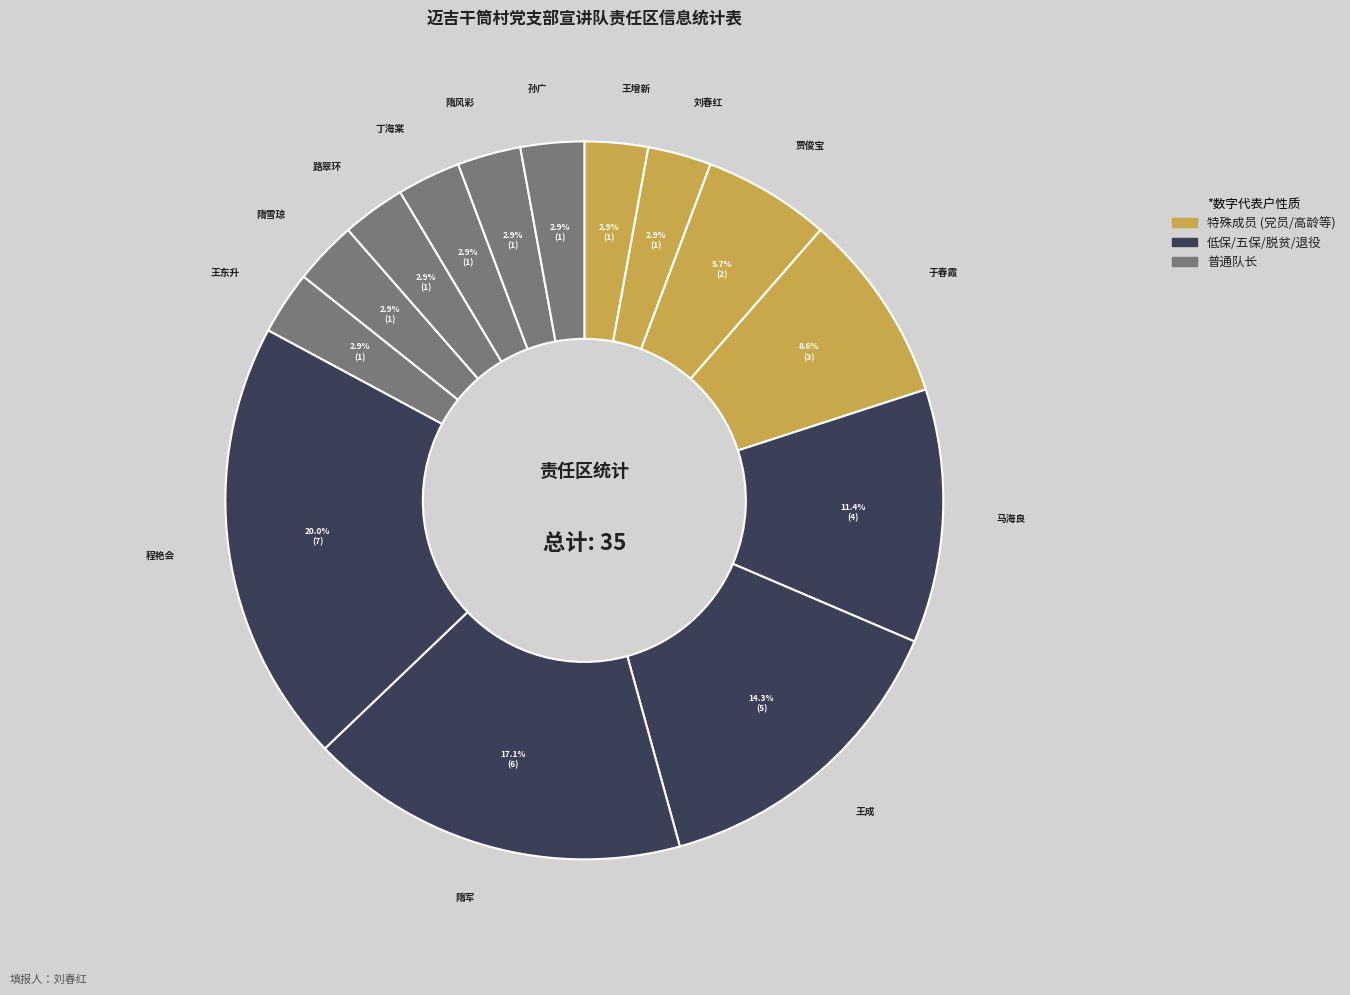

To the nearest percent, what is the difference between the largest and smallest slice percentages?

17%